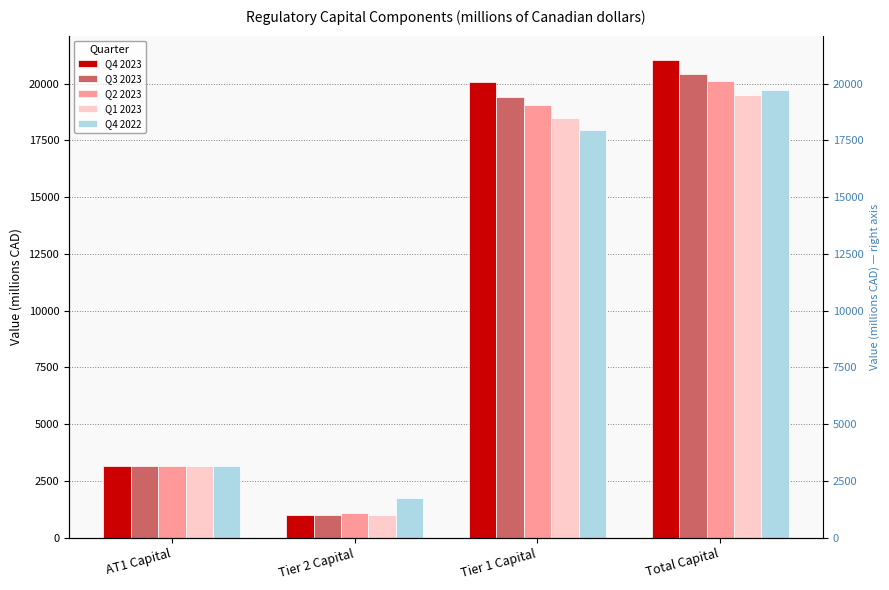

Is it true that Q4 2023 equals 1431 at Tier 2 Capital?

False